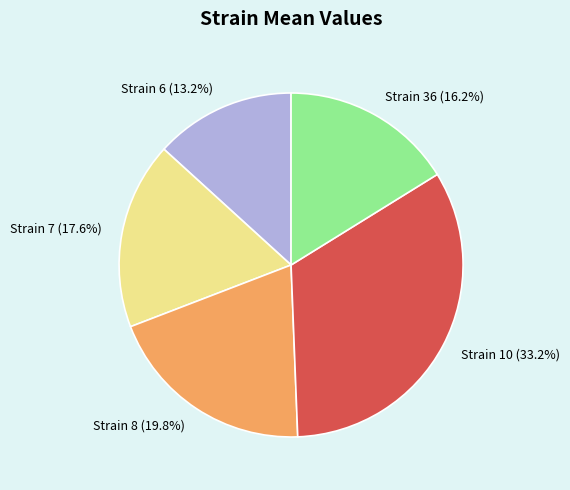

Between Strain 10 (33.2%) and Strain 8 (19.8%), which is larger?

Strain 10 (33.2%)